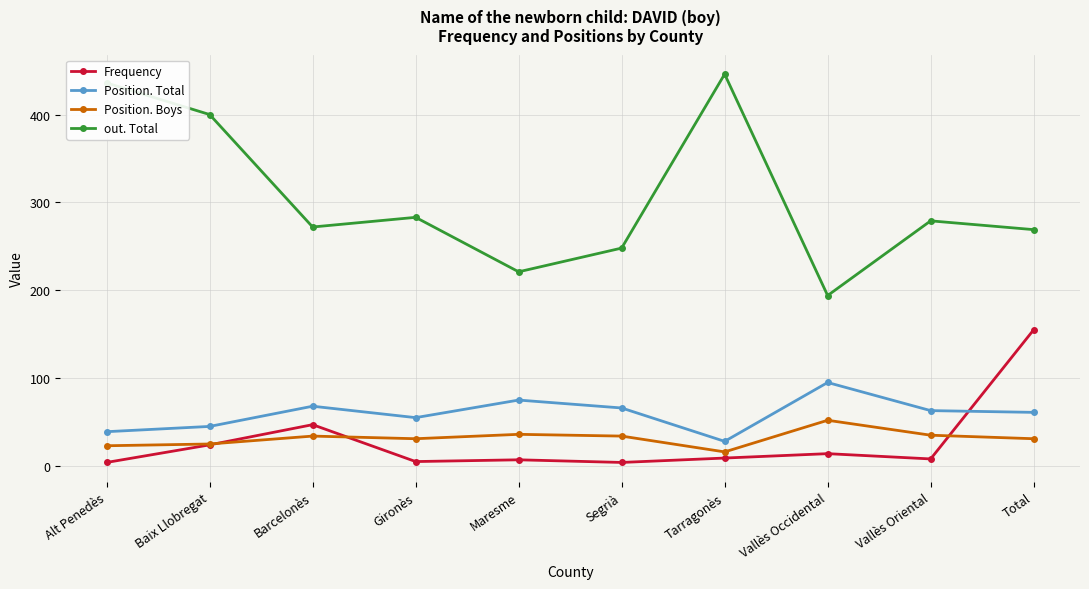

How many lines are shown in the chart?

4